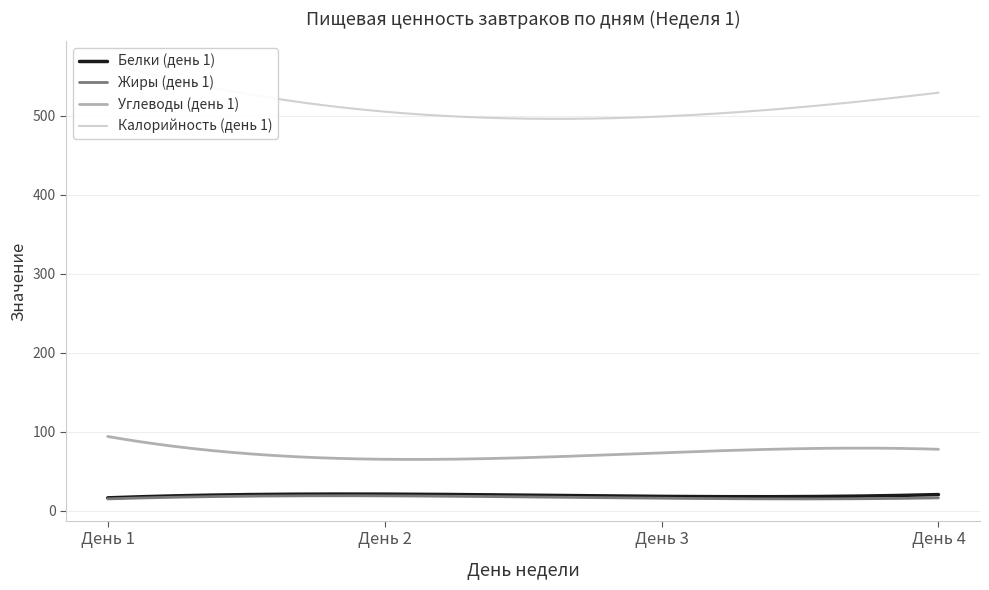

What is the value of the Жиры (день 1) point at the 3rd from the left?

15.7